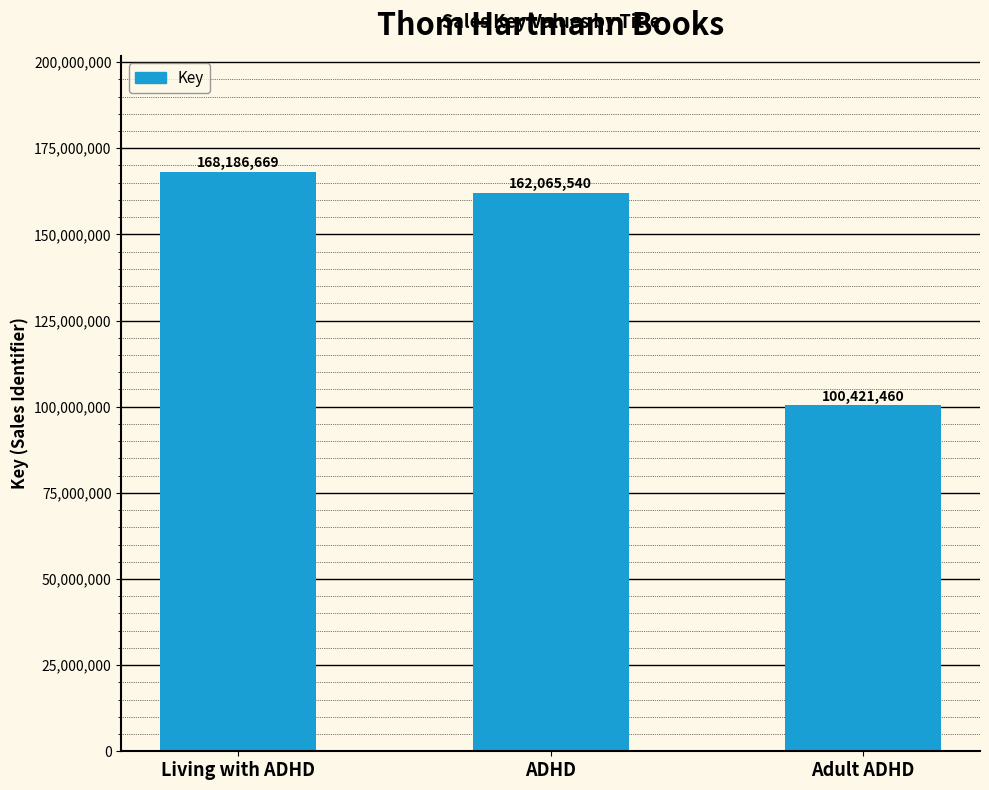

How many categories are shown in the chart?

3